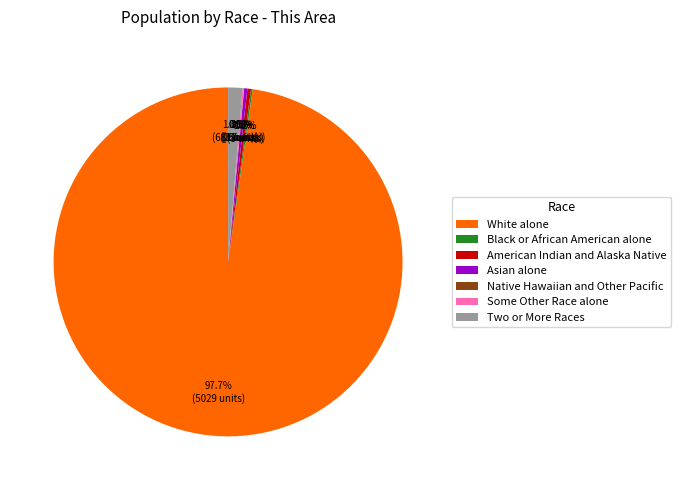

How much of the chart is everything except Asian alone?

99.7%